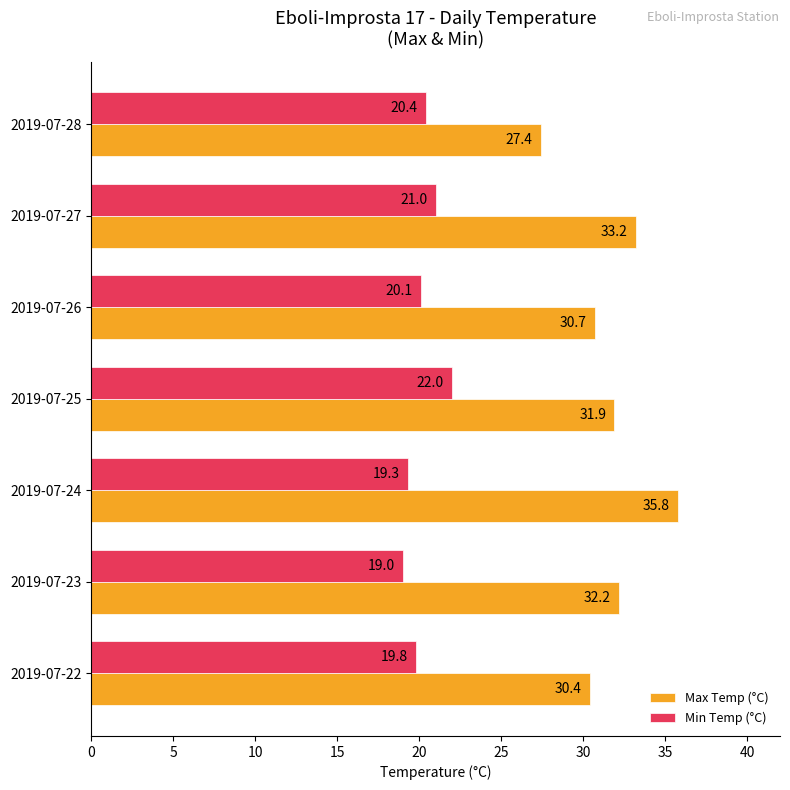

The value of Max Temp (°C) at 2019-07-28 is 9.5. True or false?

False